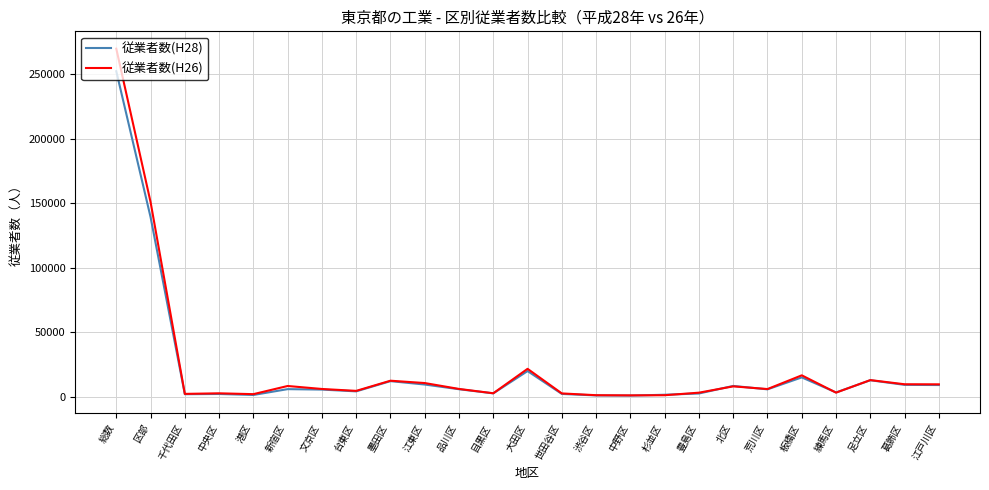

Which category has the highest value across all series?

総数